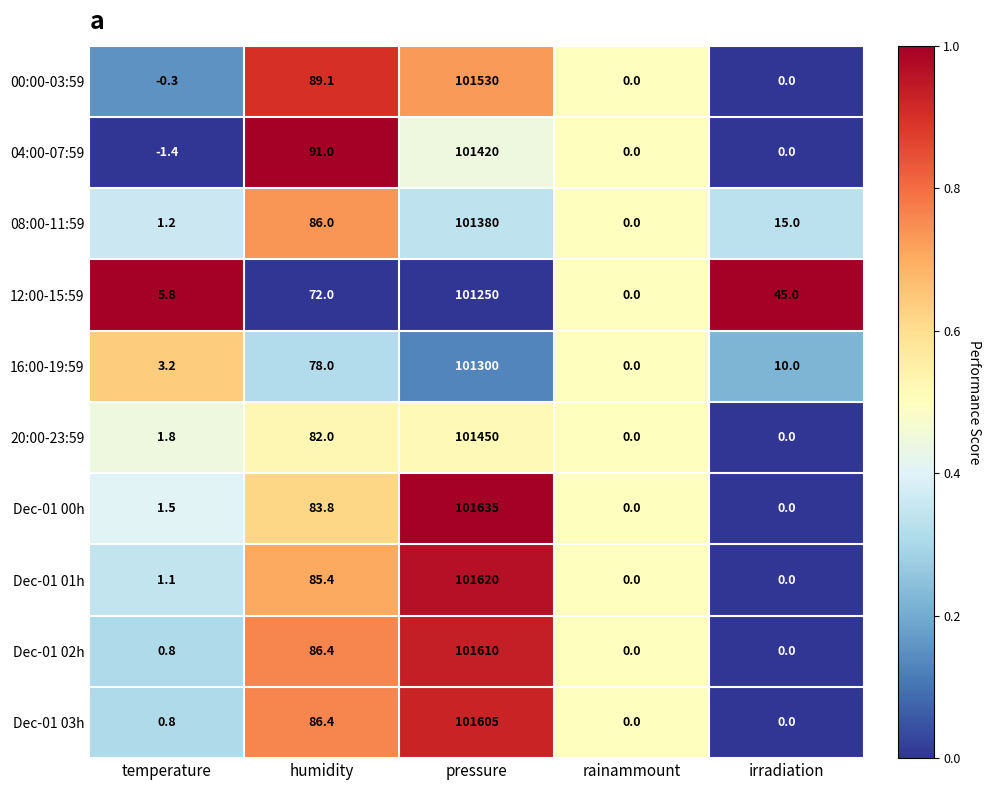

At which label is 04:00-07:59 closest to 50709?

humidity